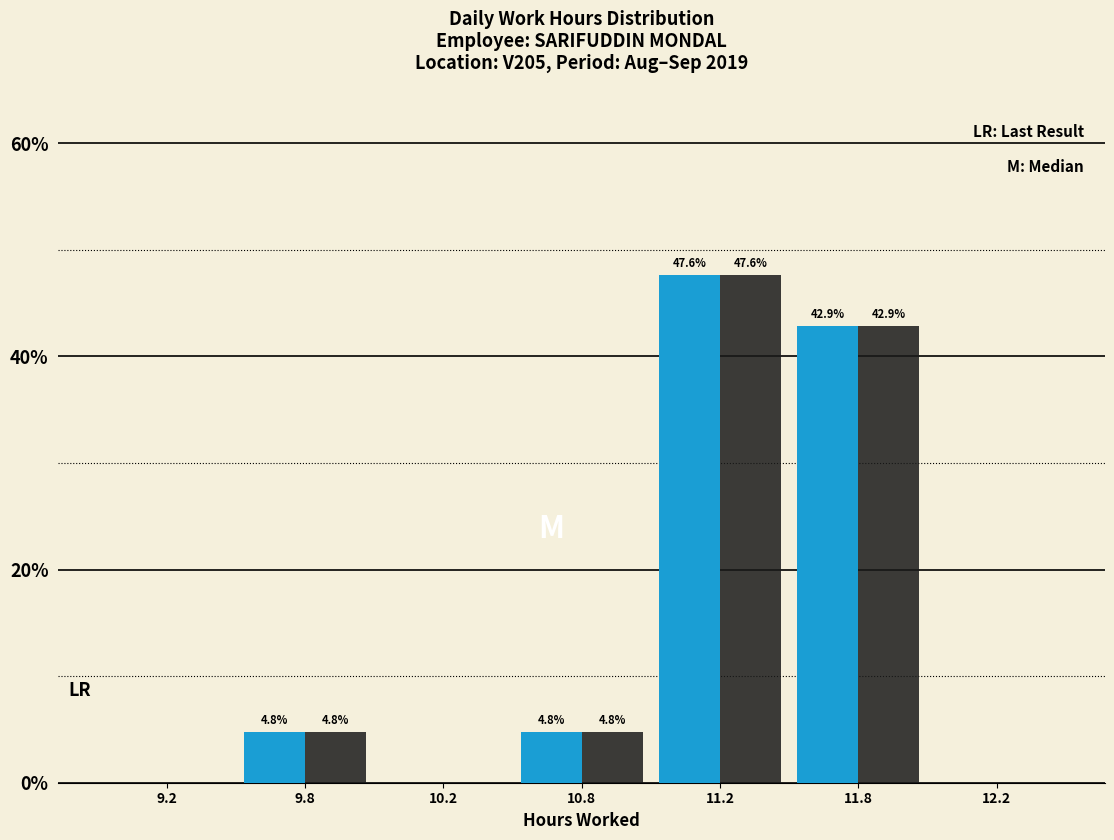

What is the maximum value shown in the chart?

47.6